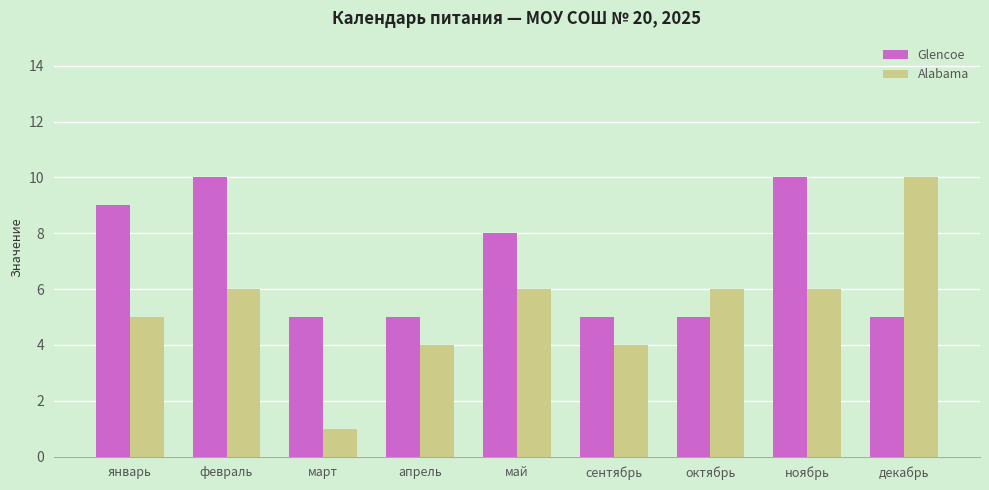

What is the highest value of the Alabama series?

10